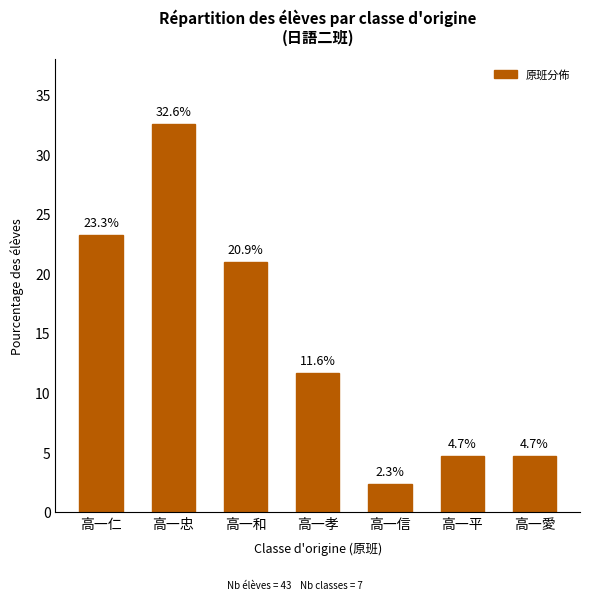

Reading left to right, what are all the values shown in this chart?

23.3	32.6	20.9	11.6	2.3	4.7	4.7